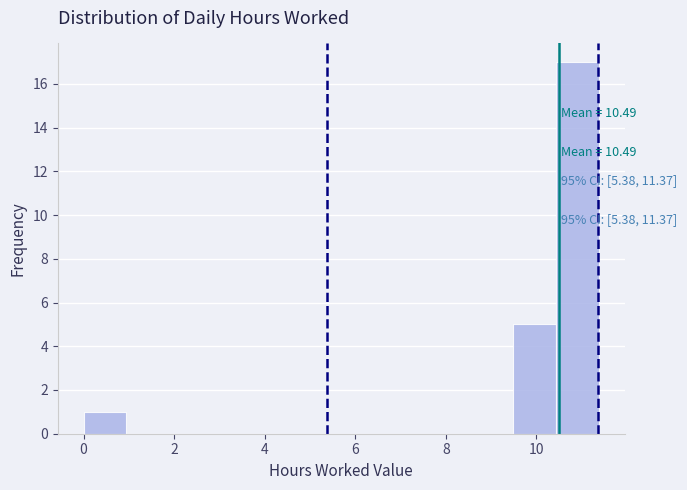

Which range on the x-axis has the tallest bar?

10.4 to 11.4